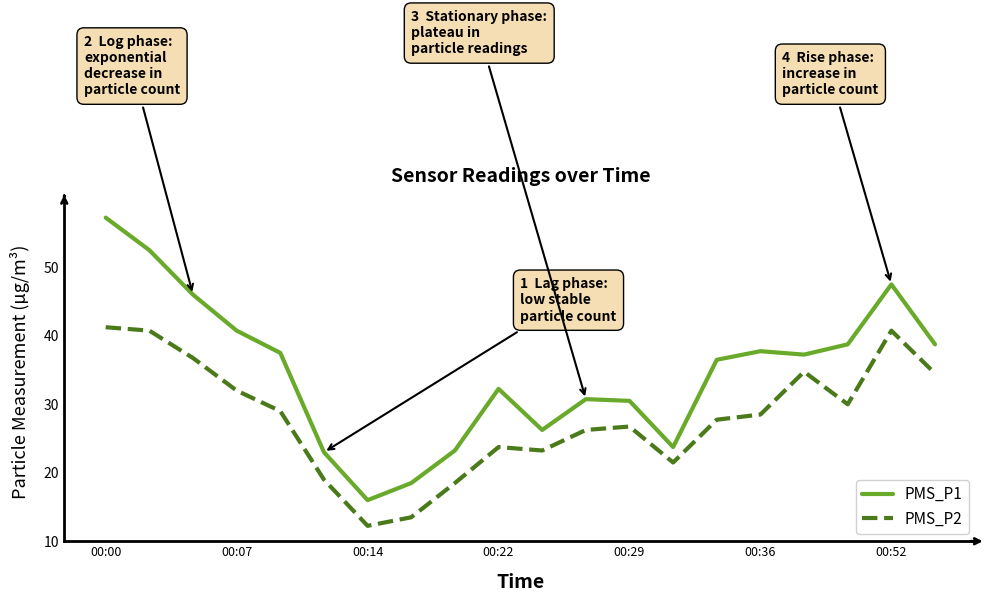

Rank the series by their average value, from highest to lowest.

PMS_P1, PMS_P2